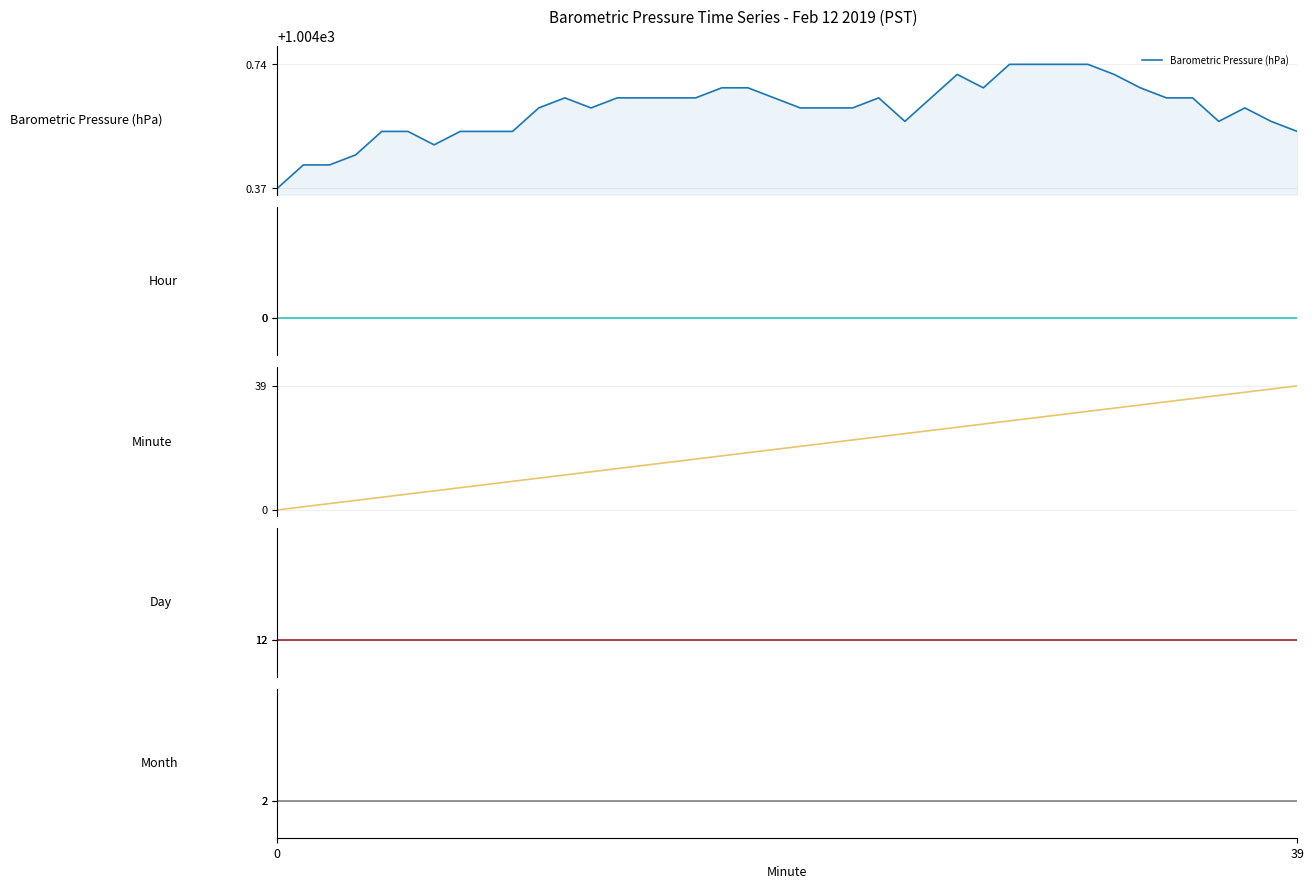

True or false: Hour and Barometric Pressure (hPa) cross at least once.

False